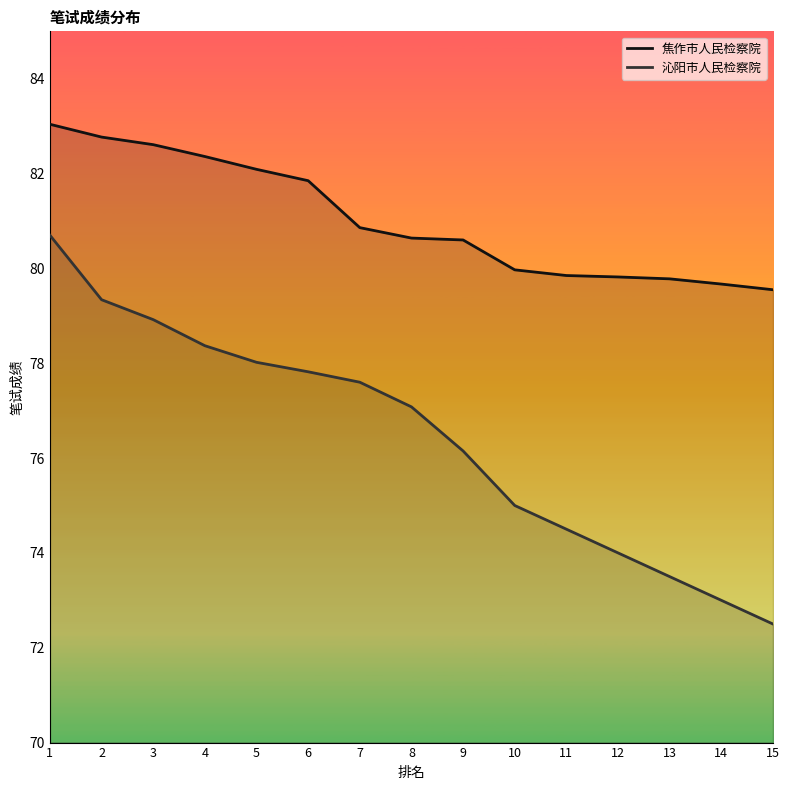

Reading right to left, what are all the values shown in this chart?

焦作市人民检察院: 15=79.5	14=79.7	13=79.8	12=79.8	11=79.8	10=80.0	9=80.6	8=80.6	7=80.9	6=81.8	5=82.1	4=82.4	3=82.6	2=82.8	1=83.0
沁阳市人民检察院: 15=72.5	14=73.0	13=73.5	12=74.0	11=74.5	10=75.0	9=76.2	8=77.1	7=77.6	6=77.8	5=78.0	4=78.4	3=78.9	2=79.3	1=80.7